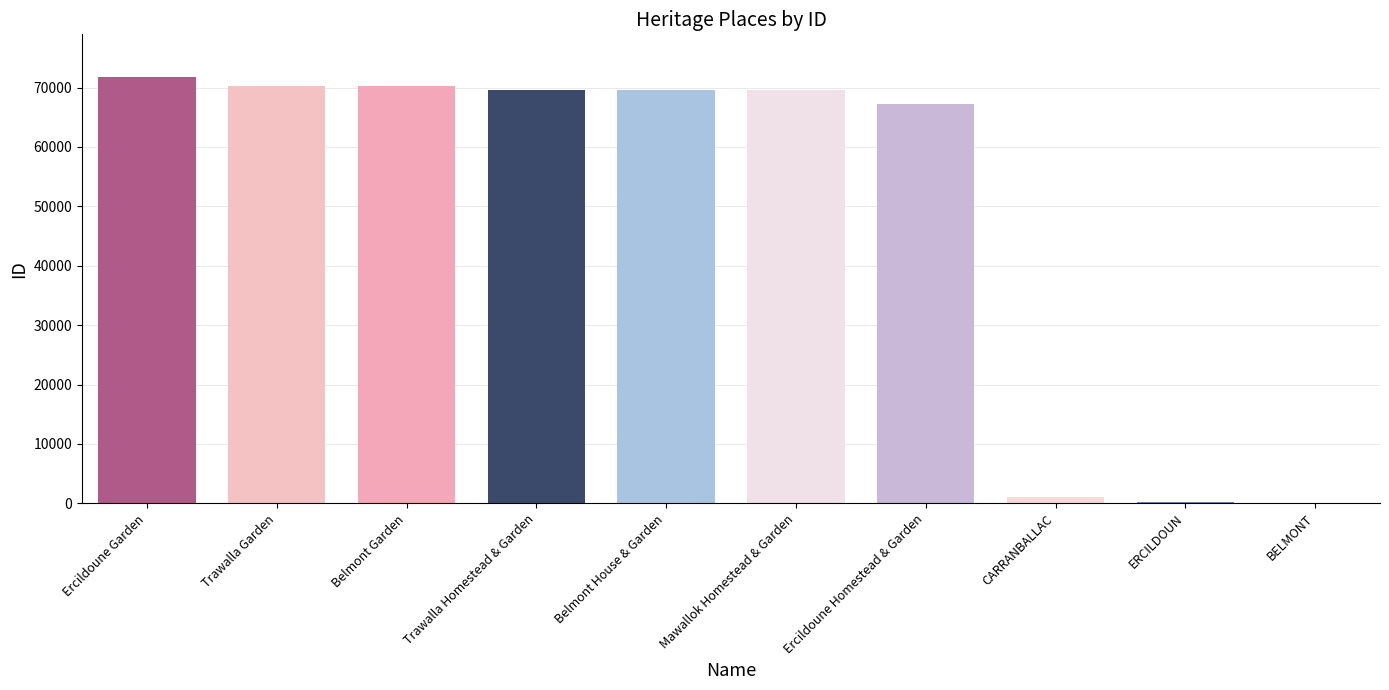

Where is the data nearest to the value 35942?

Ercildoune Homestead & Garden